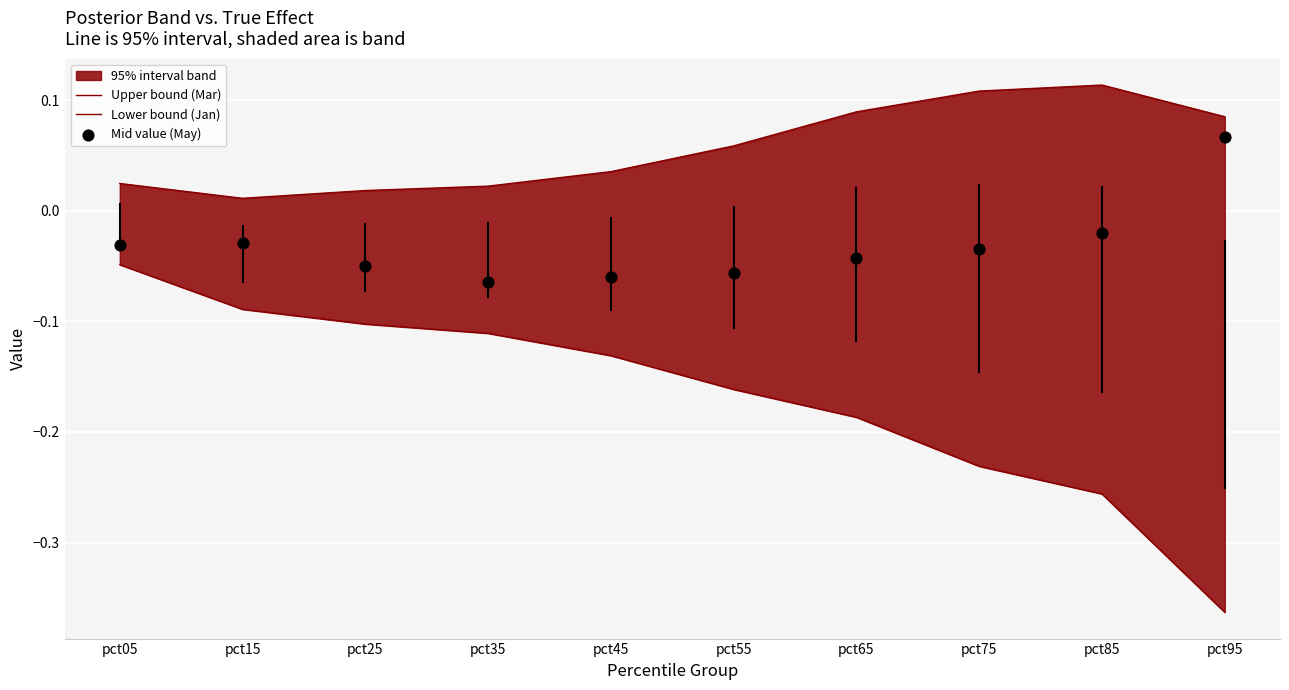

Which series has the largest Y range (max minus min)?

Lower bound (Jan)